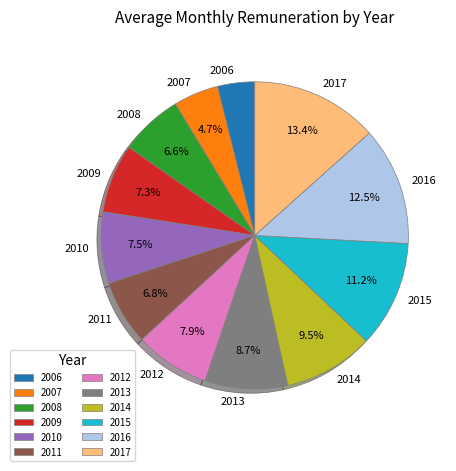

Which slice is the largest?

2017